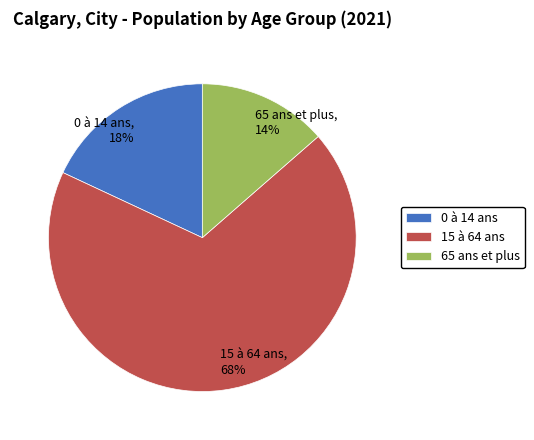

The 15 à 64 ans slice represents 68% of the pie. True or false?

True